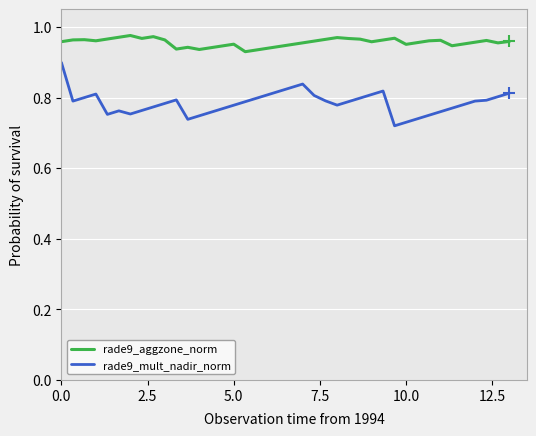

True or false: rade9_aggzone_norm and rade9_mult_nadir_norm cross at least once.

False